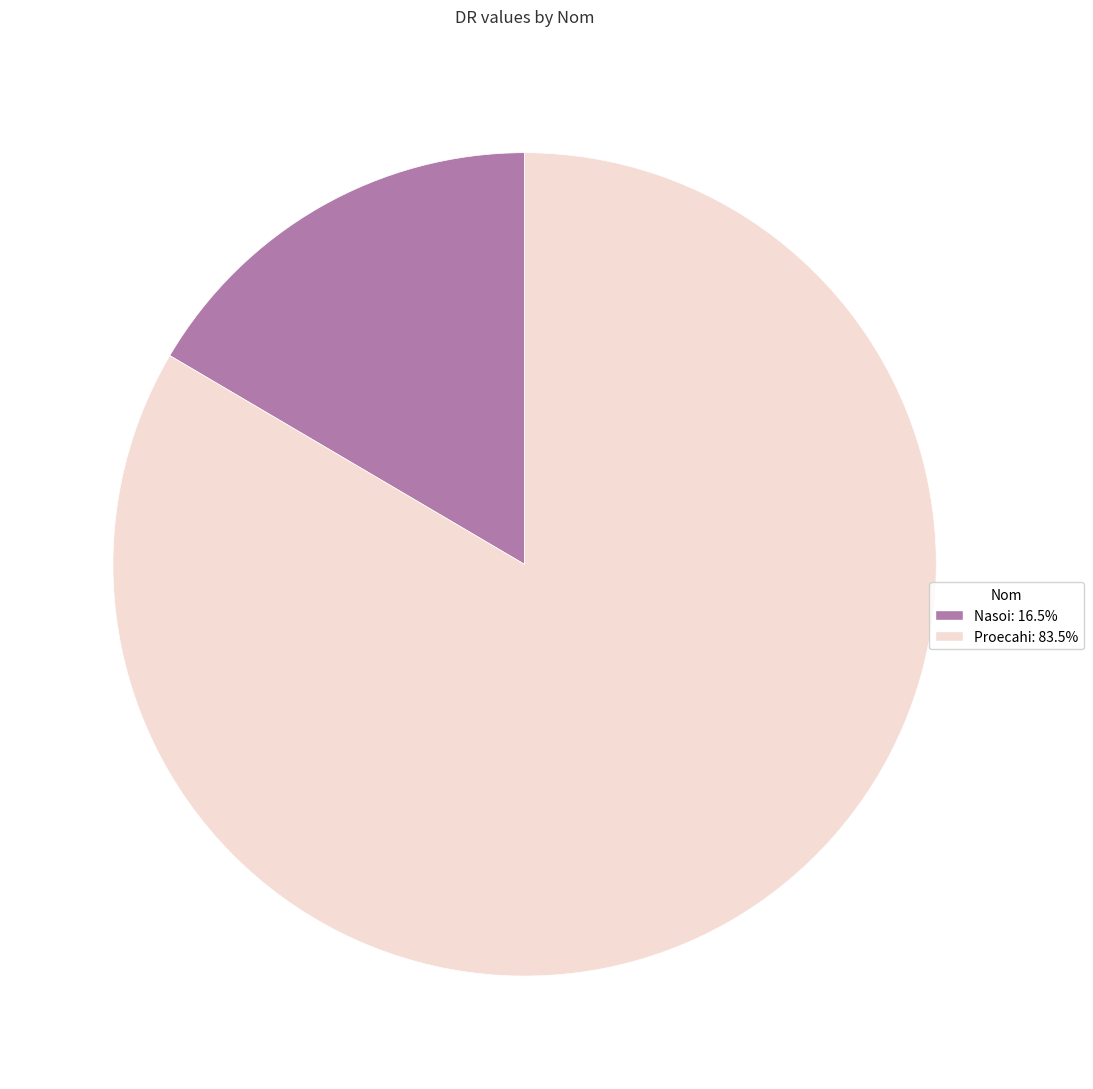

Which slice is the largest?

Proecahi